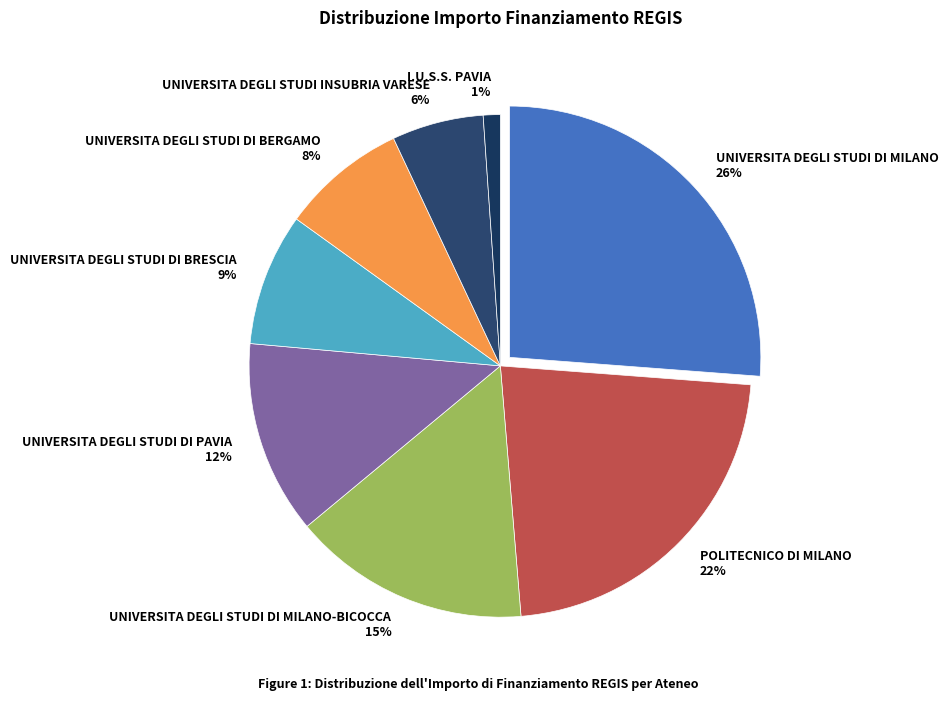

Combined, what portion of the pie is UNIVERSITA DEGLI STUDI DI MILANO-BICOCCA and I.U.S.S. PAVIA?

16.4%